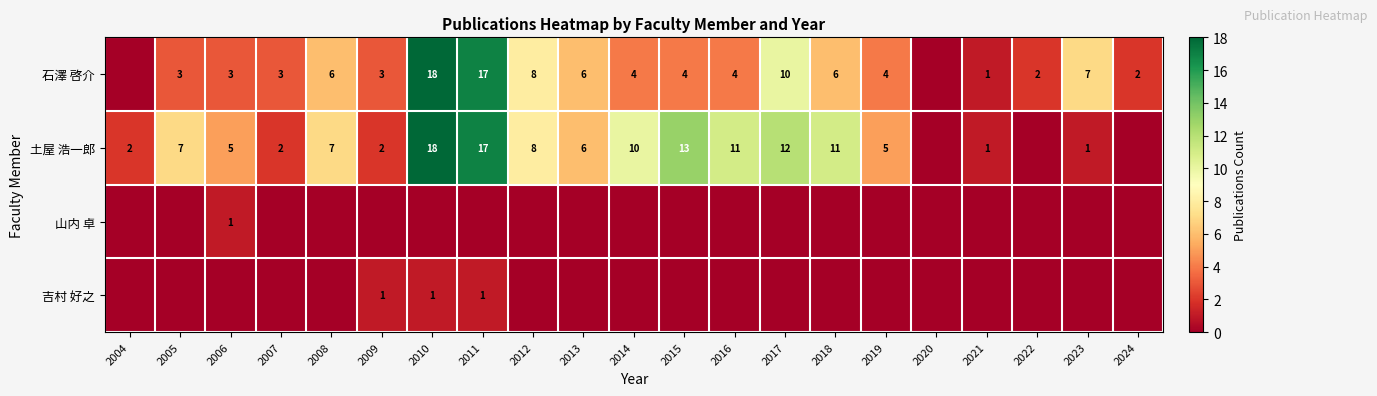

True or false: 石澤 啓介 has a value of 17 at 2011.

True